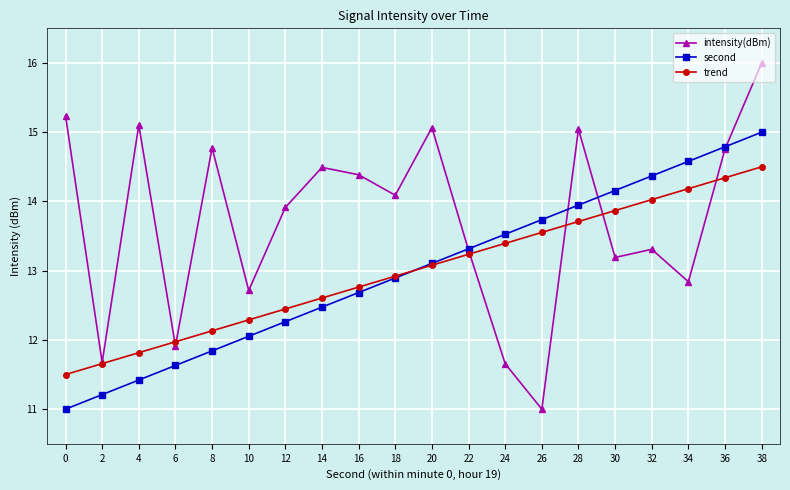

Count the number of categories in the chart.

20